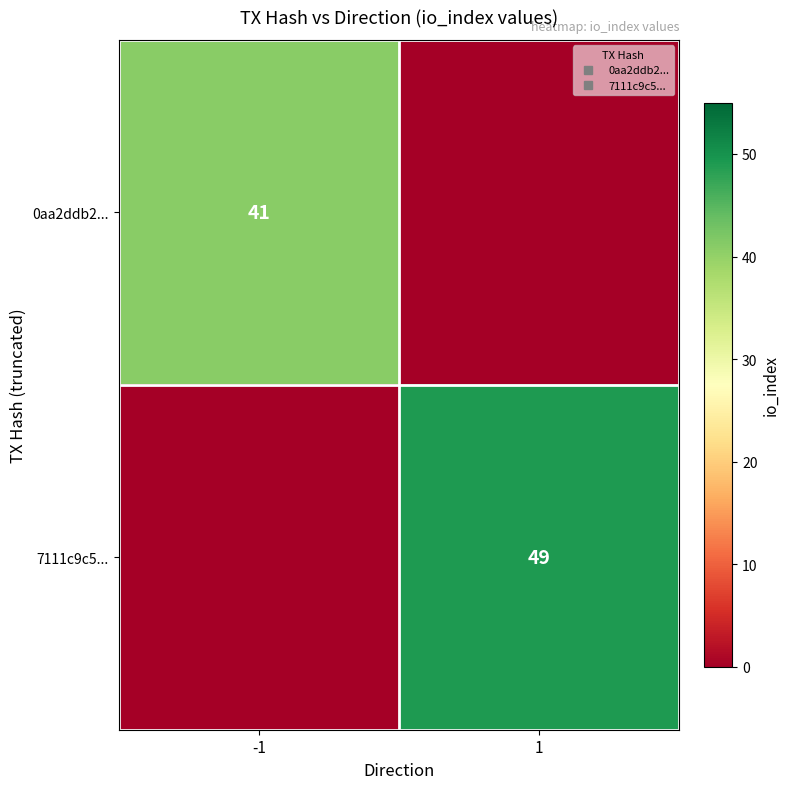

Which has a higher value, 1 or -1?

-1